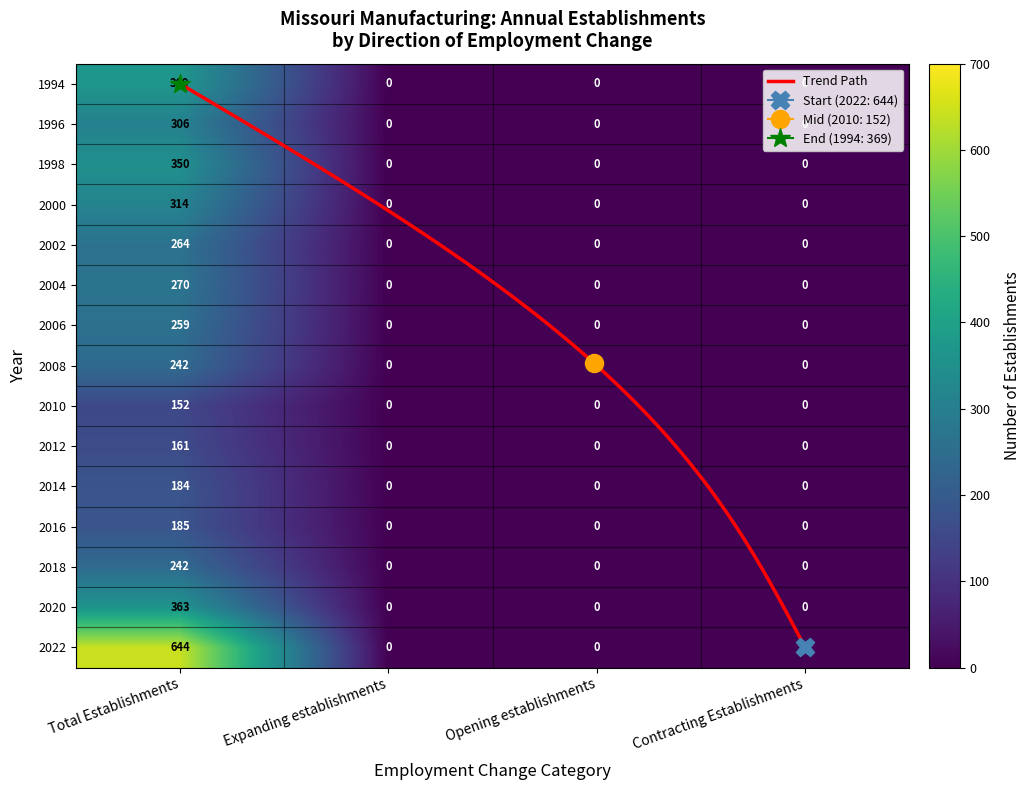

Which series has the largest range (max minus min)?

2022